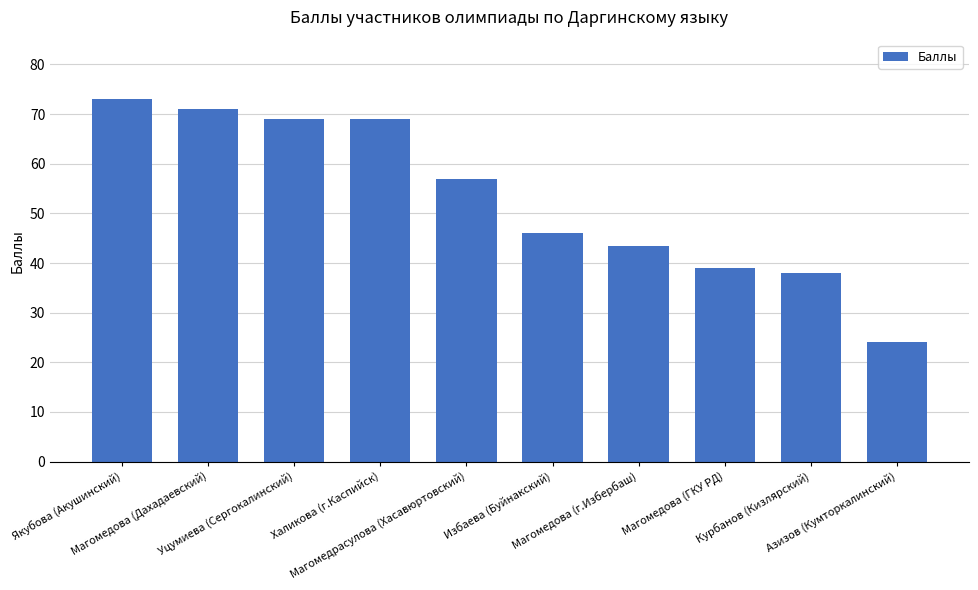

Which label corresponds to the largest value in the chart?

Якубова (Акушинский)